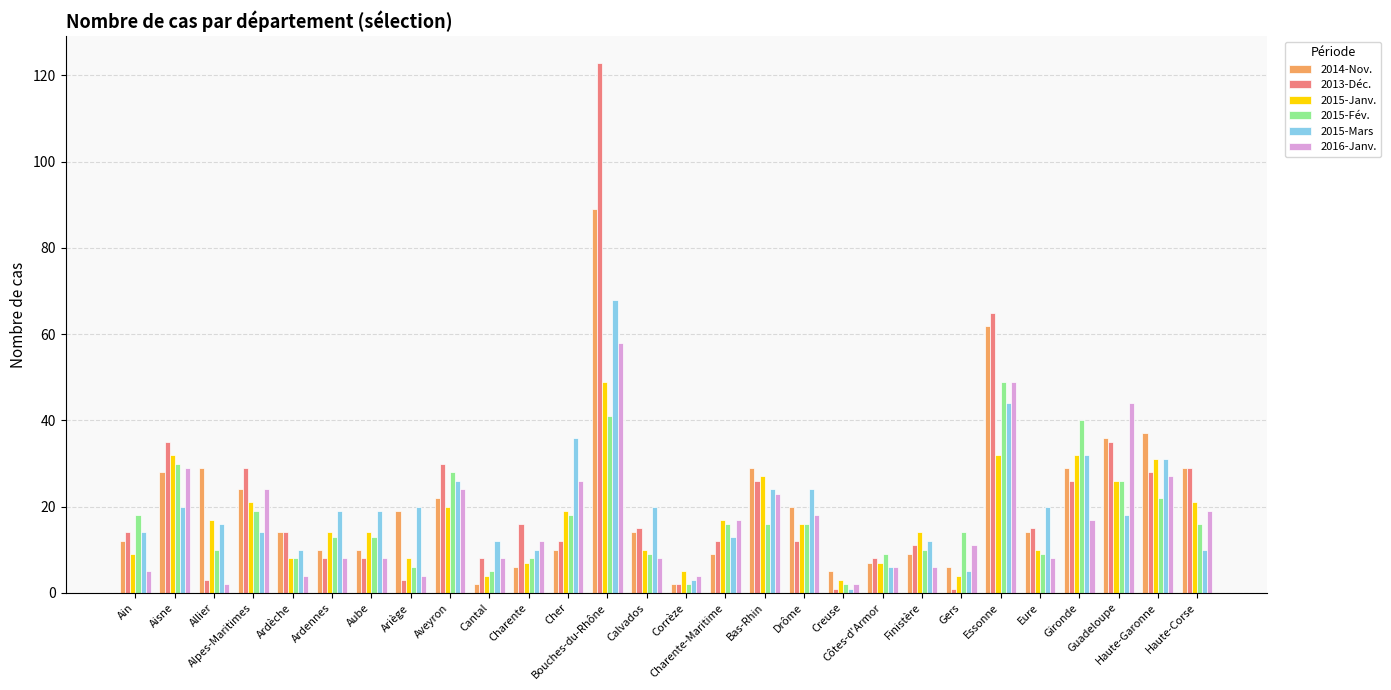

What is the maximum value shown in the chart?

123